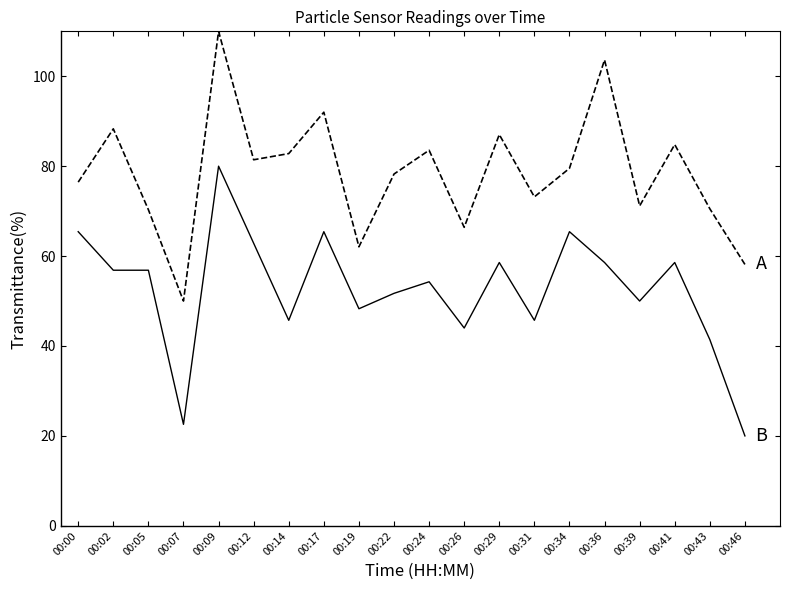

What is the minimum value shown in the chart?

20.0